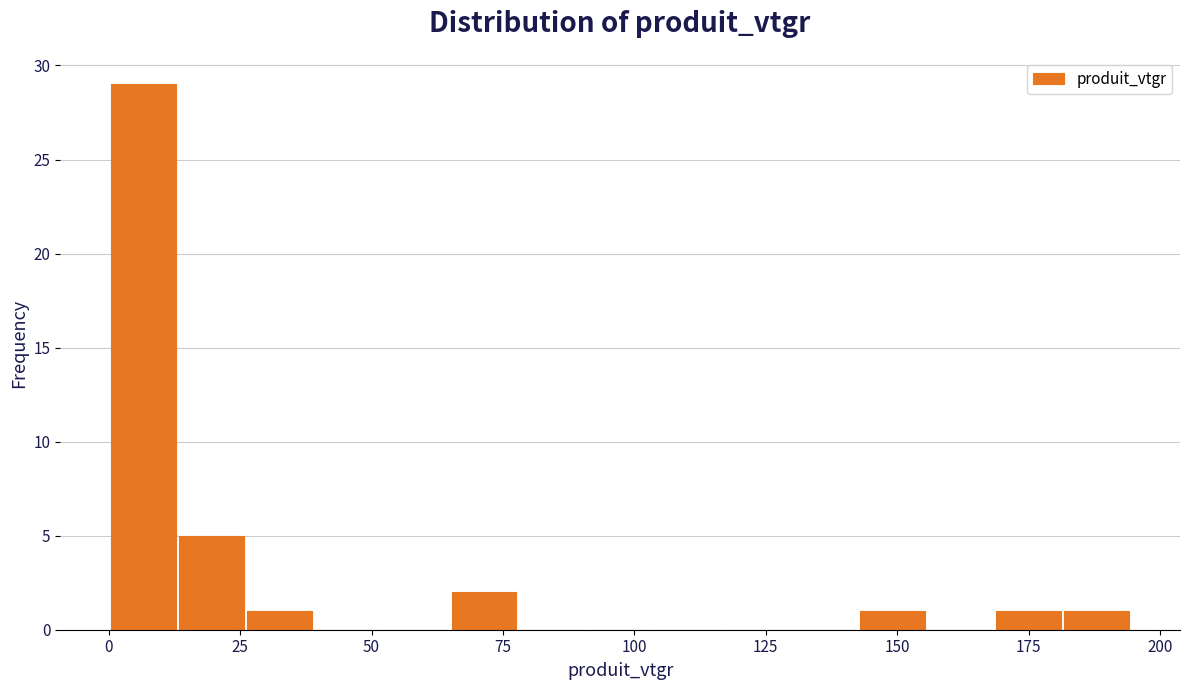

Read against the x-axis, roughly where is the centre of the tallest bar?

5